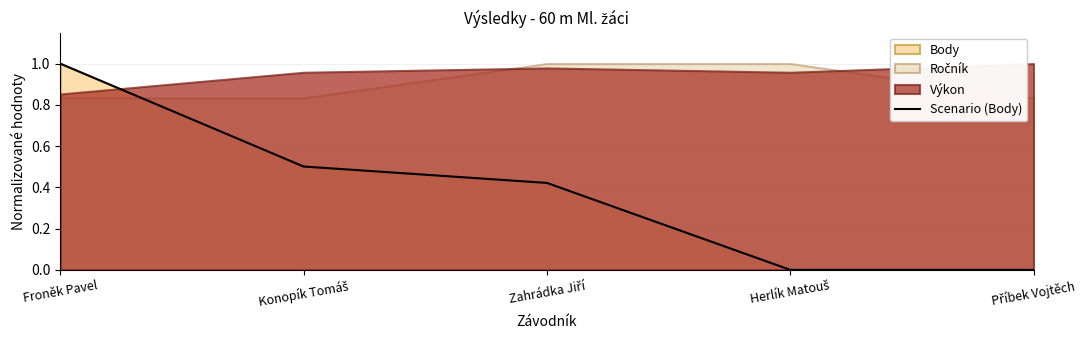

Rank the categories by value from highest to lowest.

Froněk Pavel, Konopík Tomáš, Zahrádka Jiří, Herlík Matouš, Příbek Vojtěch